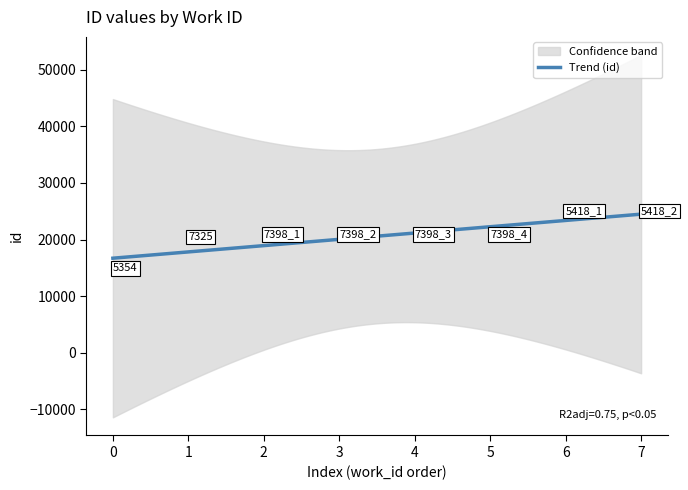

Count the number of data series in this chart.

1